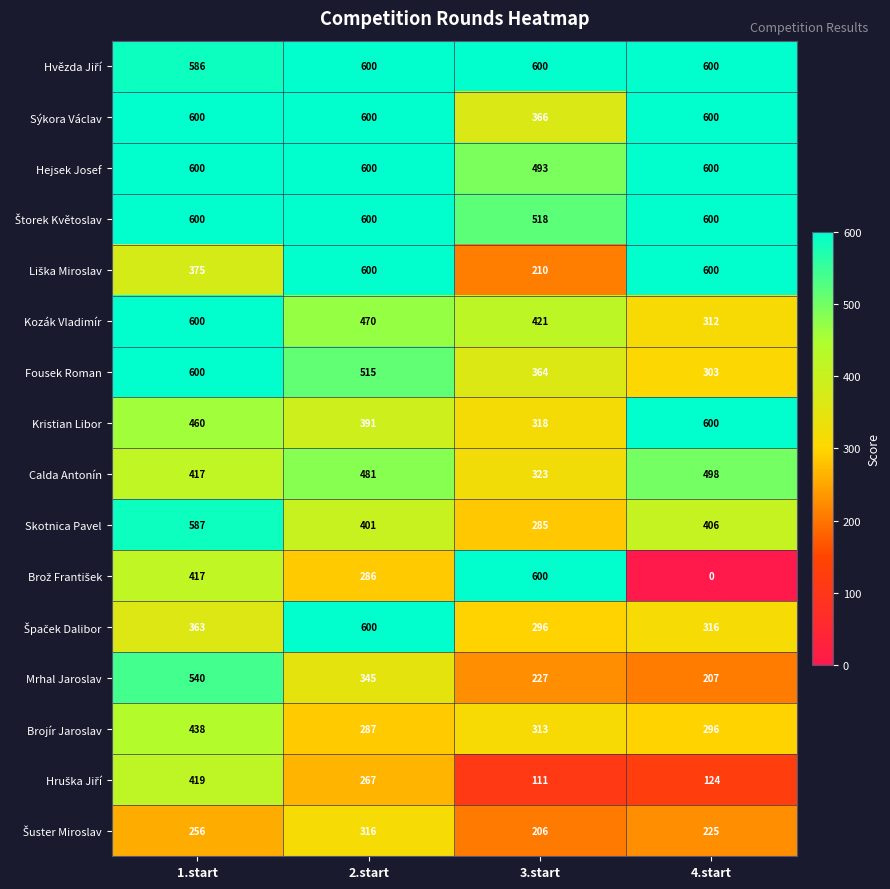

What is the spread (max minus min) of values at 2.start?

333